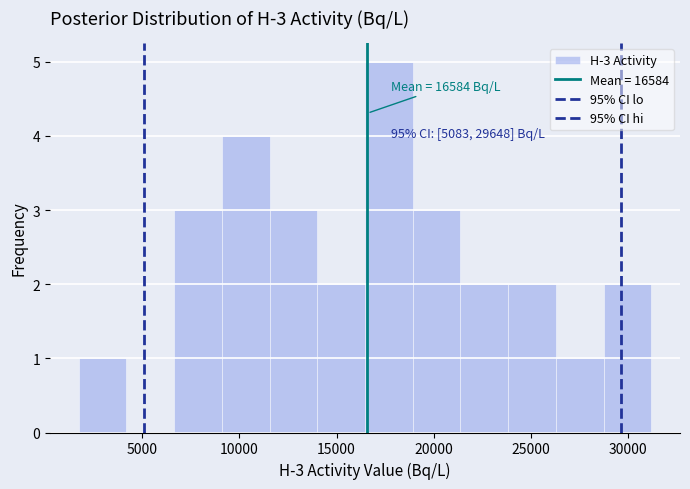

Which range on the x-axis has the tallest bar?

16500 to 19000